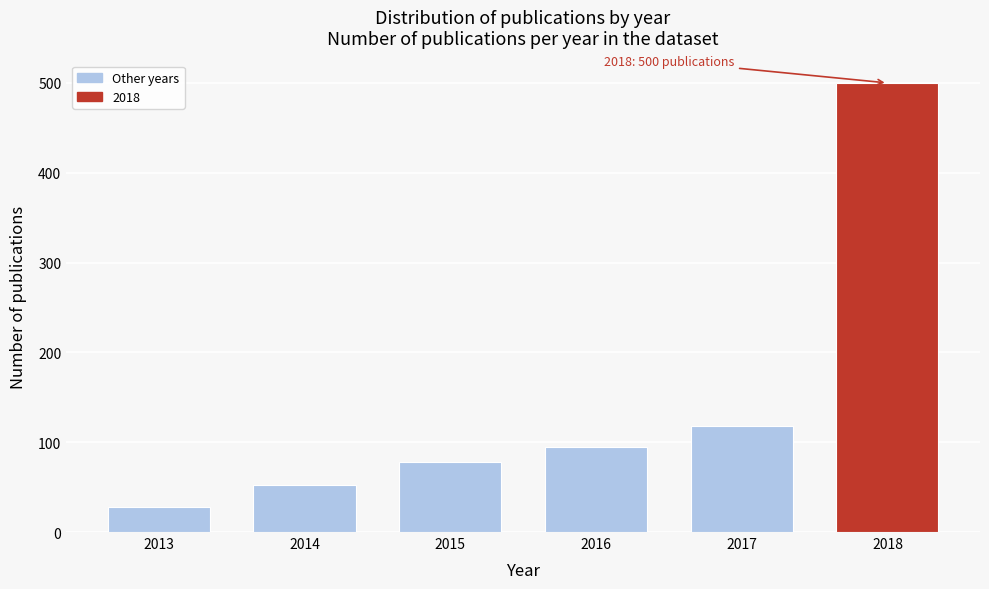

Reading right to left, transcribe all the data shown in this chart.

500	118	95	78	52	28